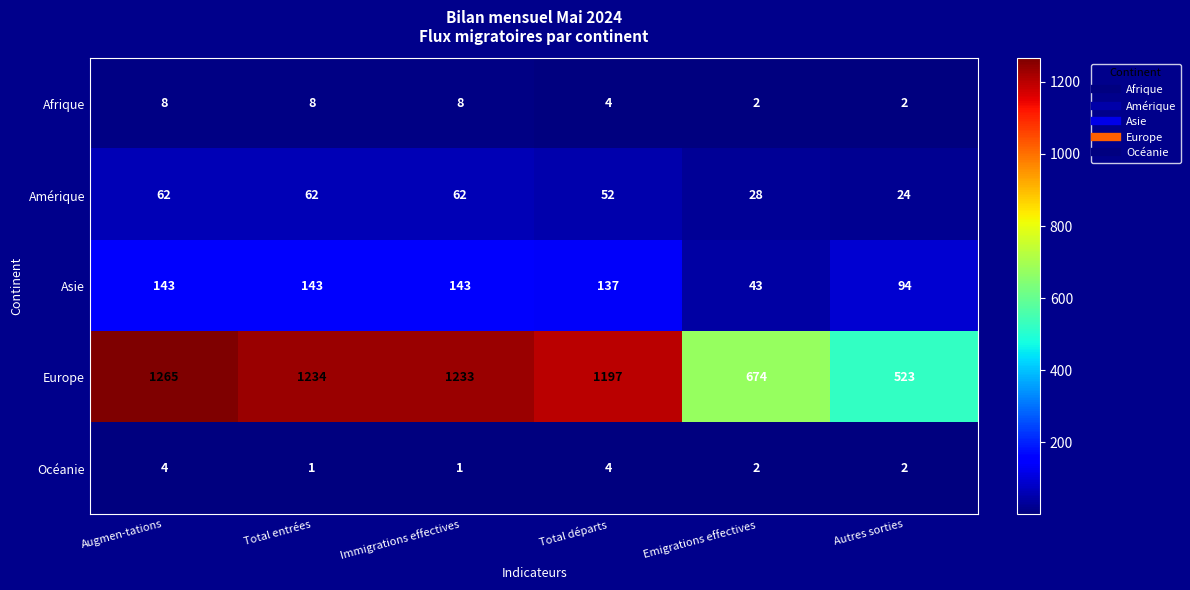

Reading right to left, extract all data points from this chart.

Afrique: 2	2	4	8	8	8
Amérique: 24	28	52	62	62	62
Asie: 94	43	137	143	143	143
Europe: 523	674	1197	1233	1234	1265
Océanie: 2	2	4	1	1	4